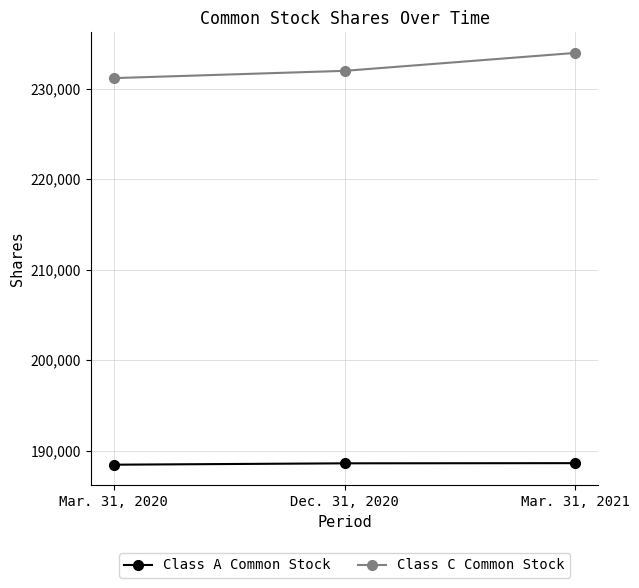

What is the label of the 1st point from the right?

Mar. 31, 2021